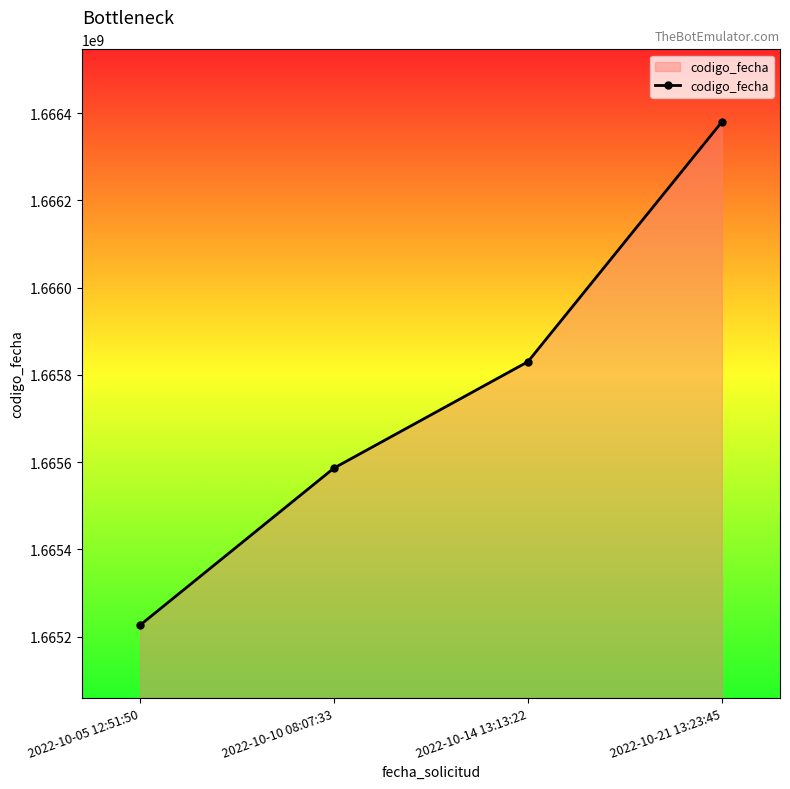

What is the greatest value displayed?

1666380020